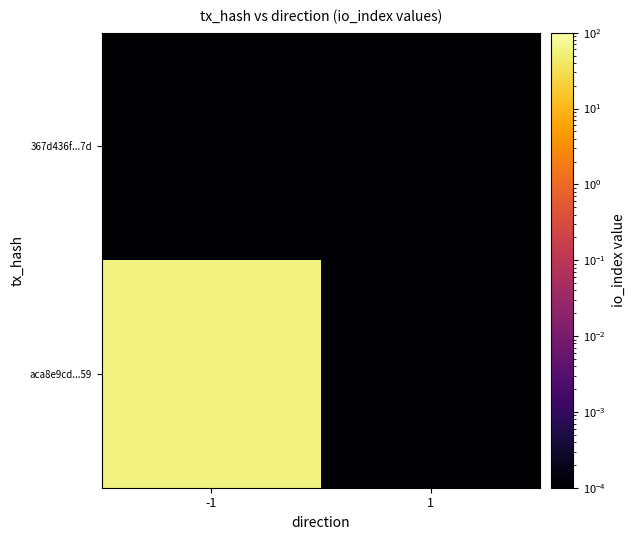

Reading left to right, list all the values displayed in this chart.

aca8e9cd...59: -1=59.0	1=0.0
367d436f...7d: -1=0.0	1=0.0